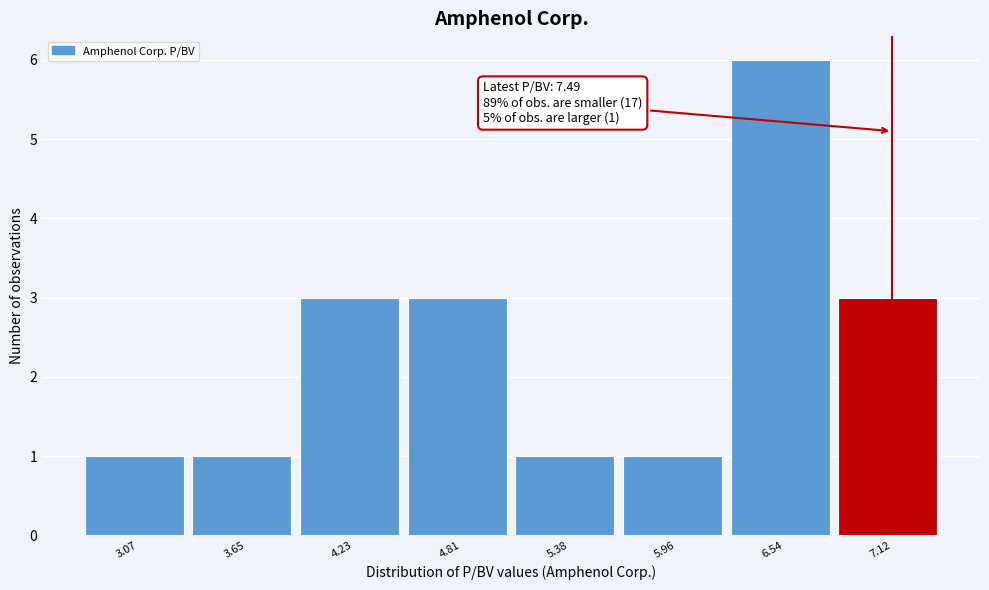

Reading left to right, transcribe all the data shown in this chart.

1	1	3	3	1	1	6	3